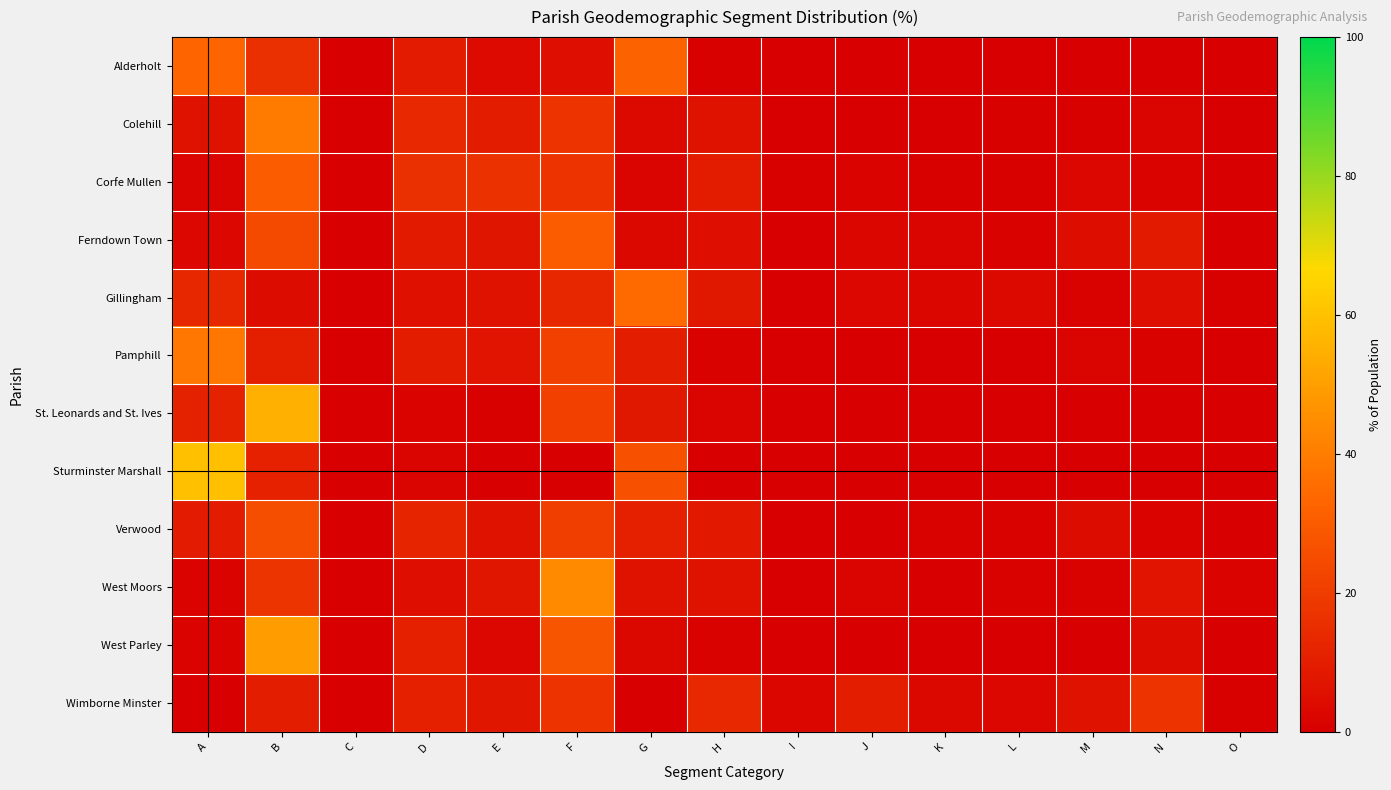

What is the difference between the highest and lowest values at J?

9.9